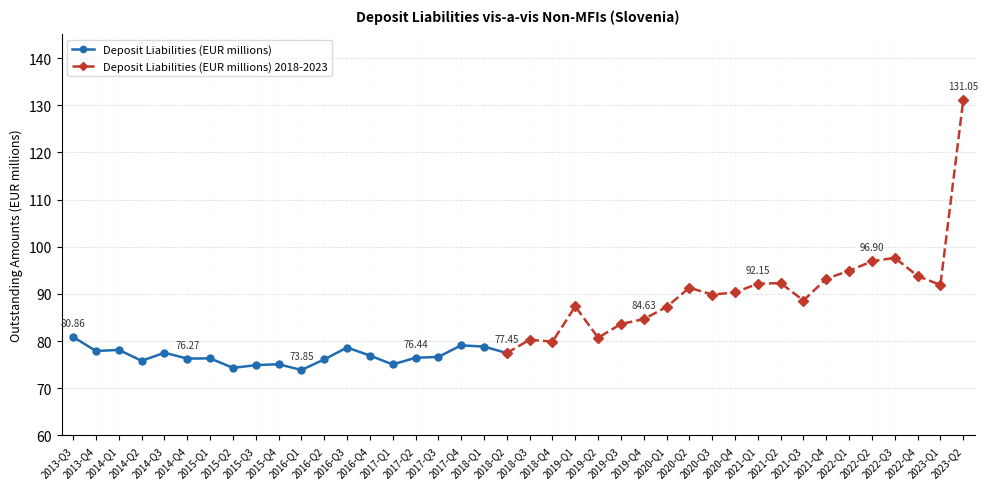

What is the greatest value displayed?

80.9